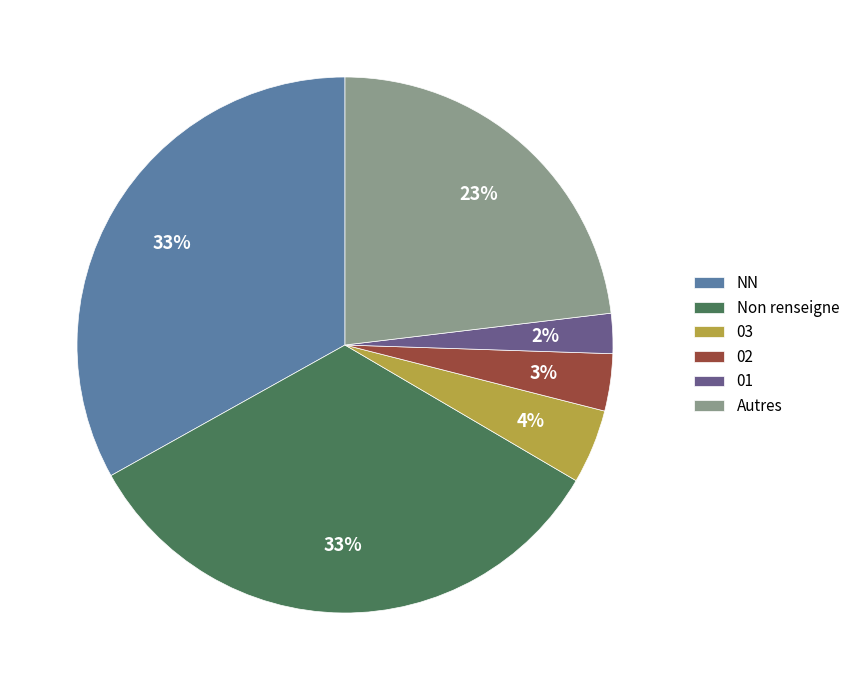

True or false: NN accounts for 48% of the total.

False